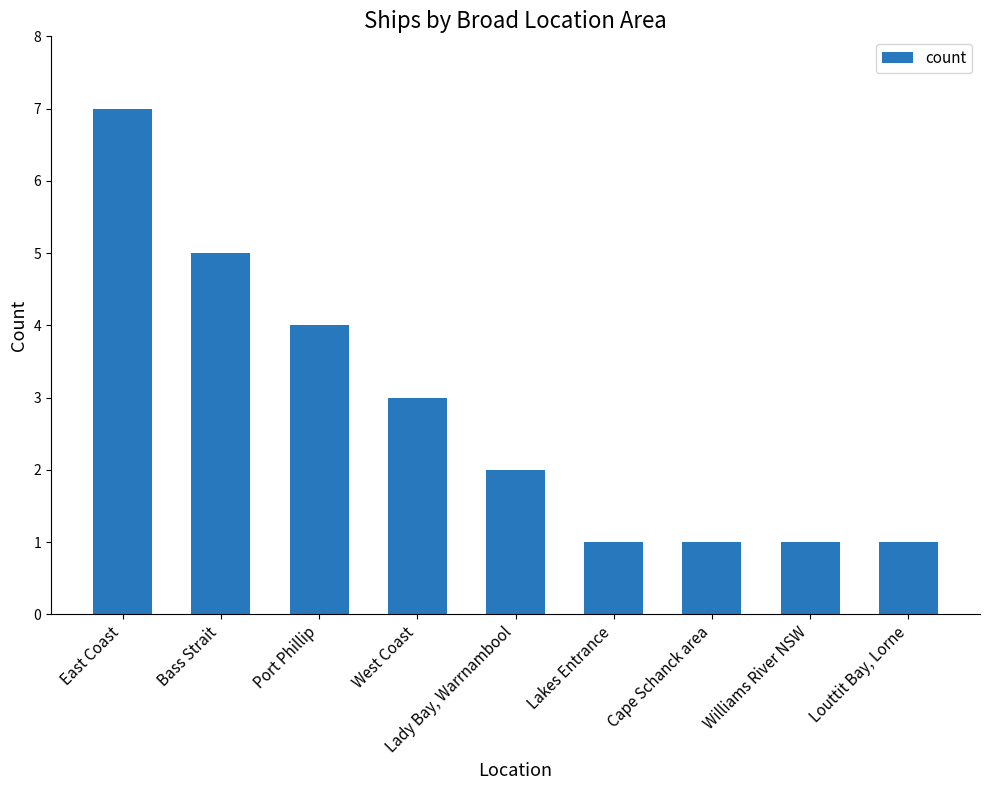

Which has a higher value, Port Phillip or Bass Strait?

Bass Strait